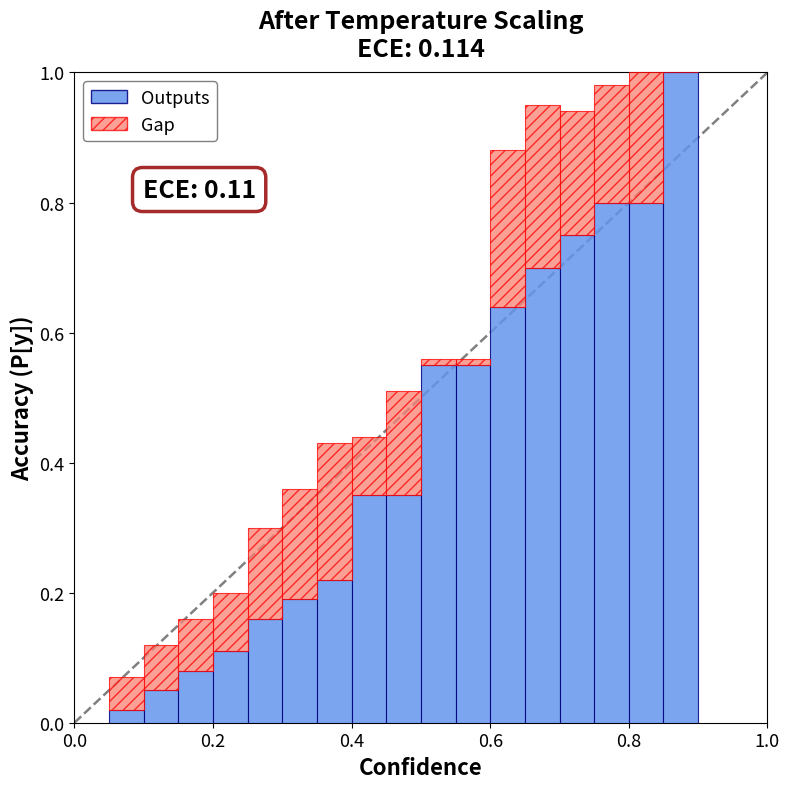

What is the highest value of the Outputs series?

1.0